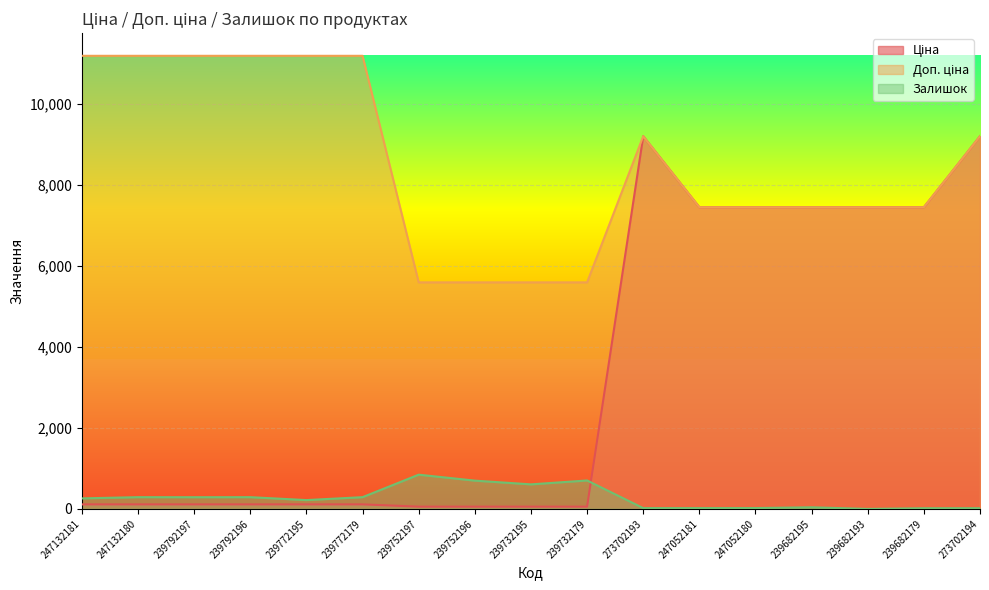

Which series changed the most between 239732195 and 247052181?

Ціна